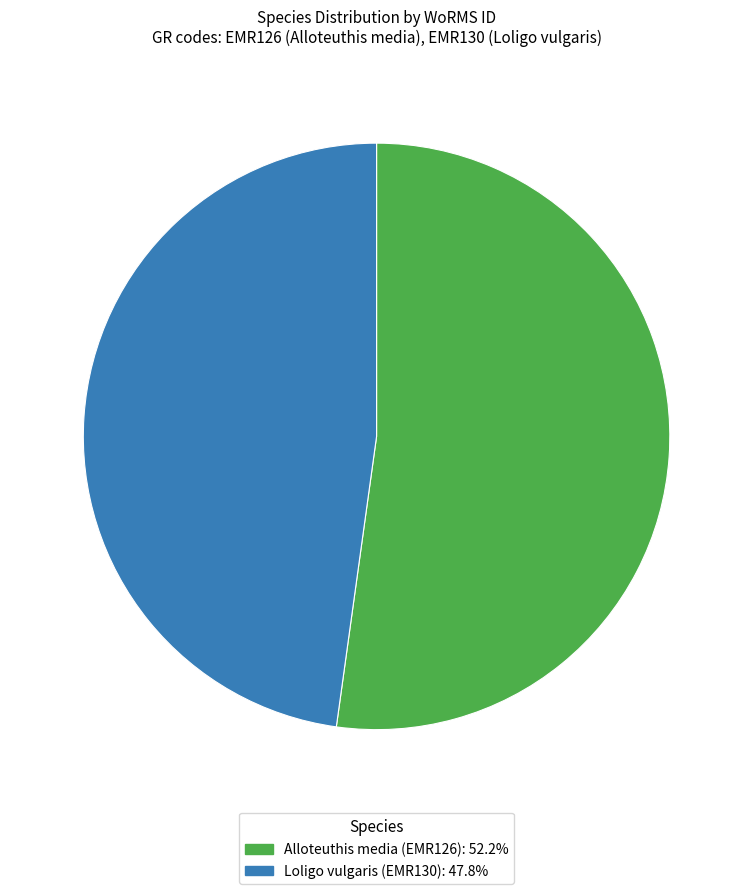

Do Loligo vulgaris and Alloteuthis media together represent more than half of the pie?

Yes